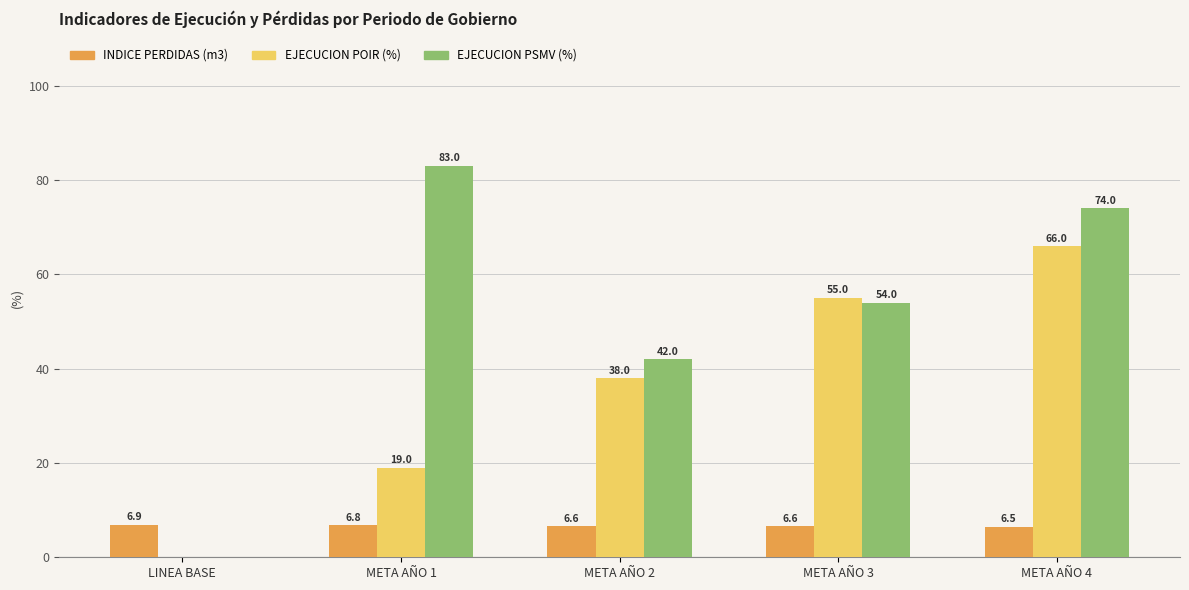

Which category has the highest value in the EJECUCION PSMV (%) series?

META AÑO 1